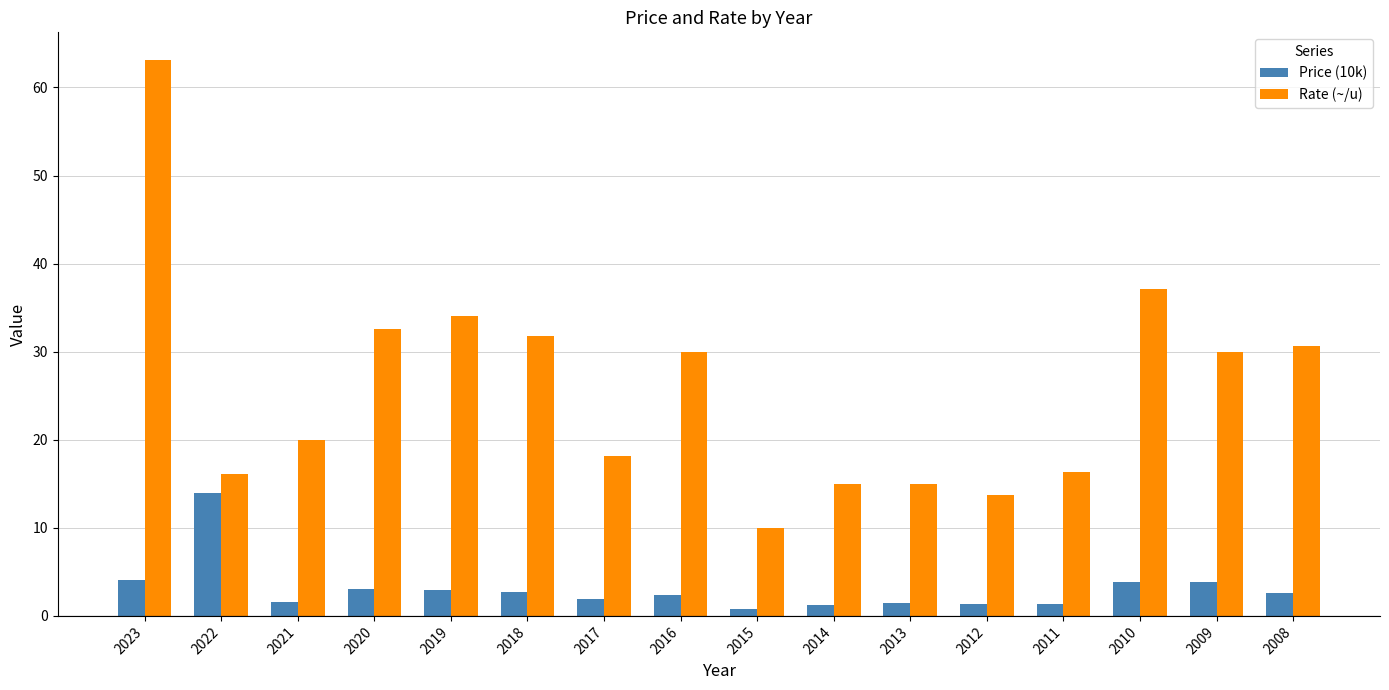

Read the Rate (~/u) value at 2013.

15.0